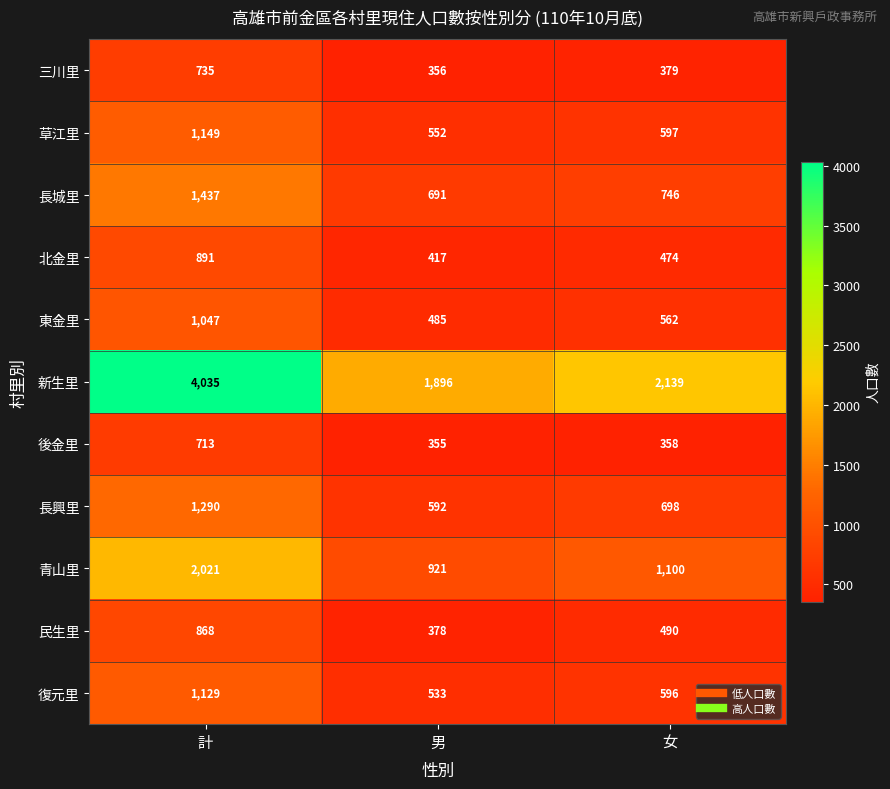

List the series in order of their peak value, highest first.

新生里, 青山里, 長城里, 長興里, 草江里, 復元里, 東金里, 北金里, 民生里, 三川里, 後金里